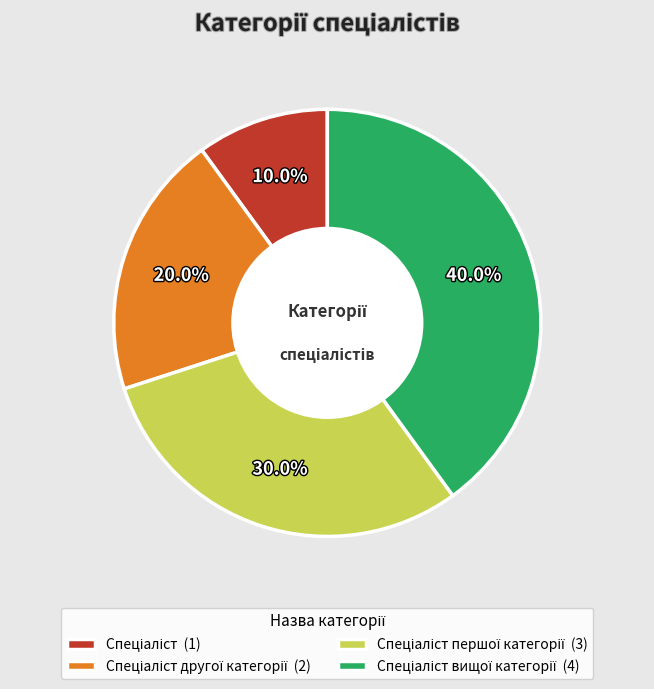

Is there a majority slice in this chart?

No